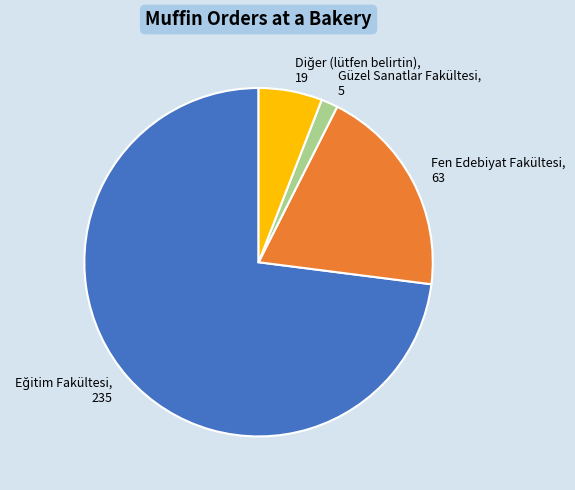

Which has a higher value, Fen Edebiyat Fakültesi or Güzel Sanatlar Fakültesi?

Fen Edebiyat Fakültesi